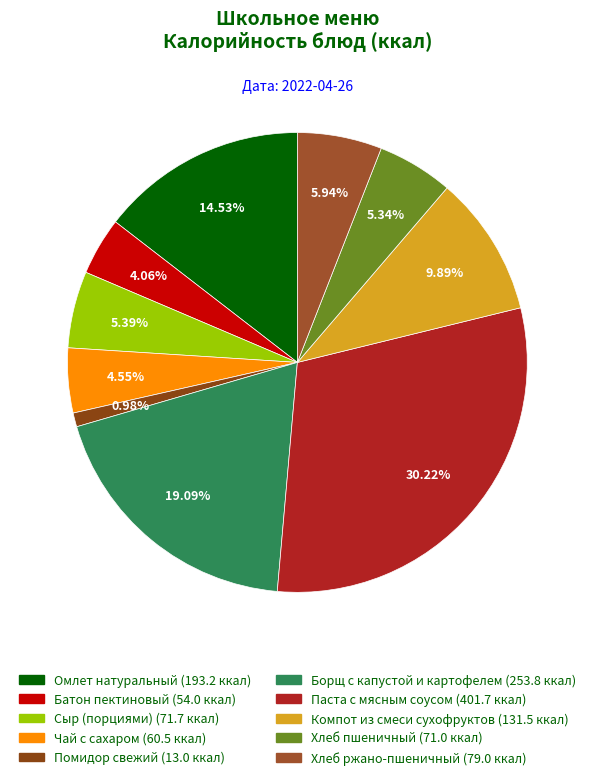

The Борщ с капустой и картофелем slice represents 12% of the pie. True or false?

False